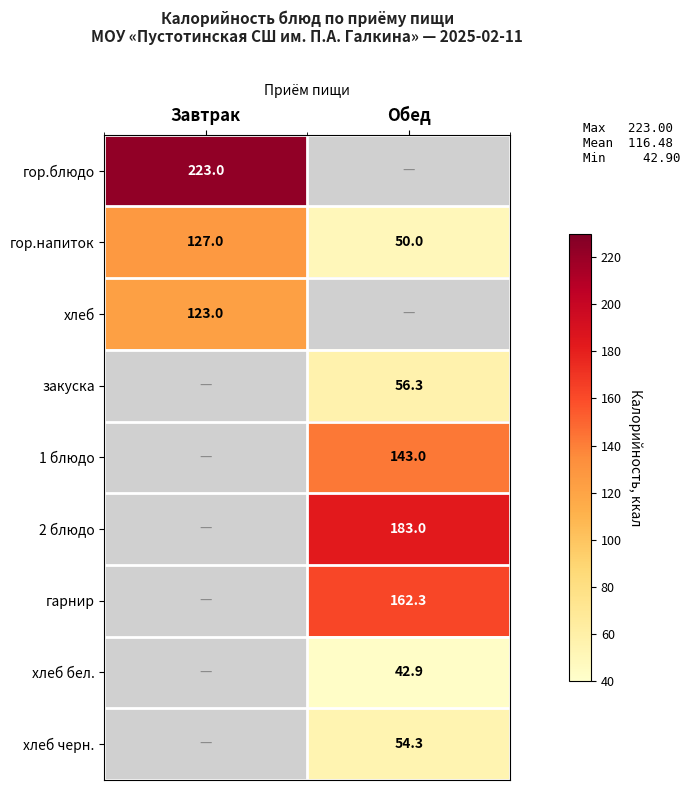

Count the number of categories in the chart.

2